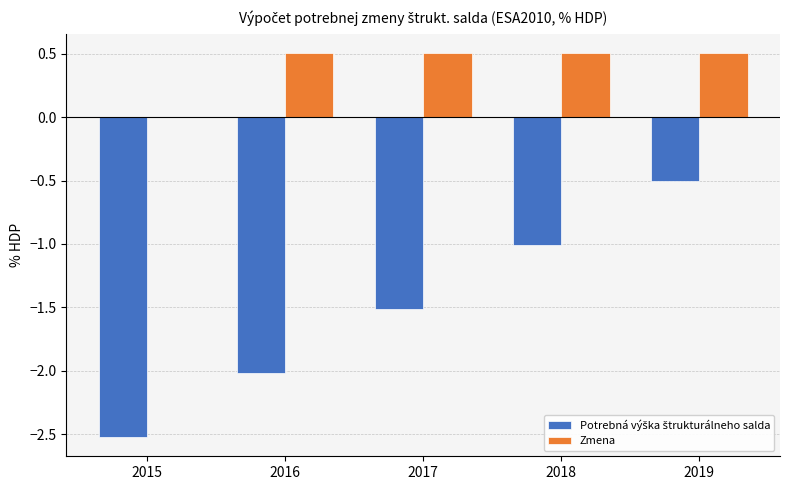

The value of Zmena at 2015 is 0.0. True or false?

True